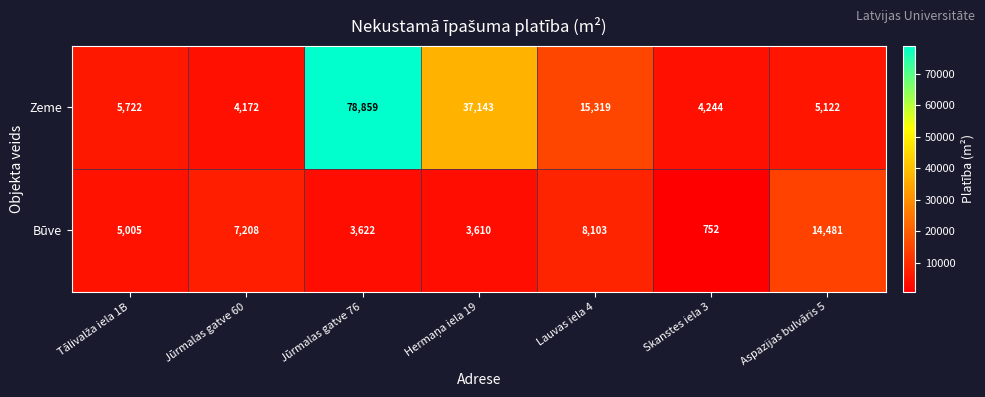

What is the difference between the maximum and minimum values in the Būve series?

13729